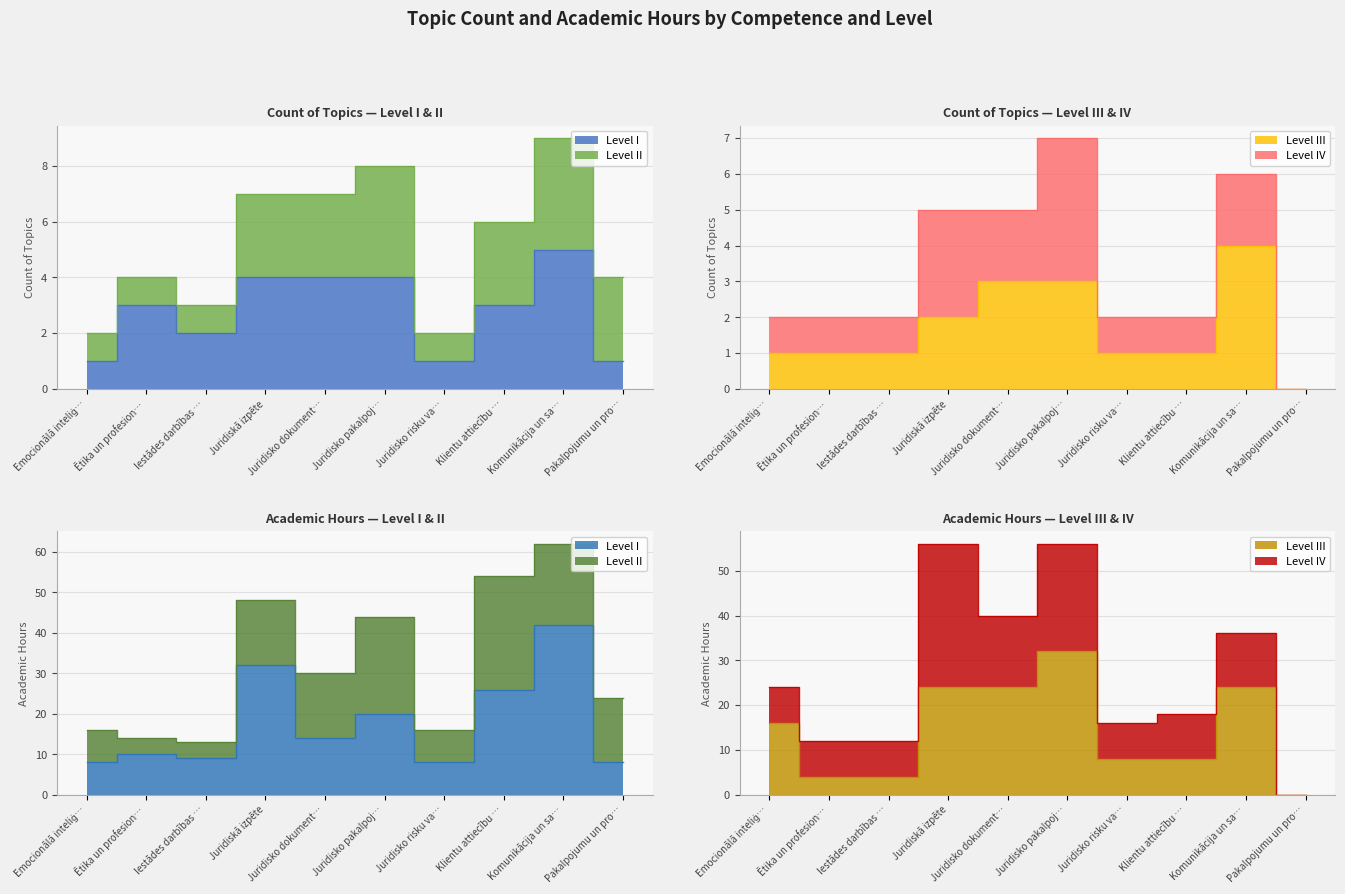

Read the Count of Topics (I) value at Pakalpojumu un pro….

1